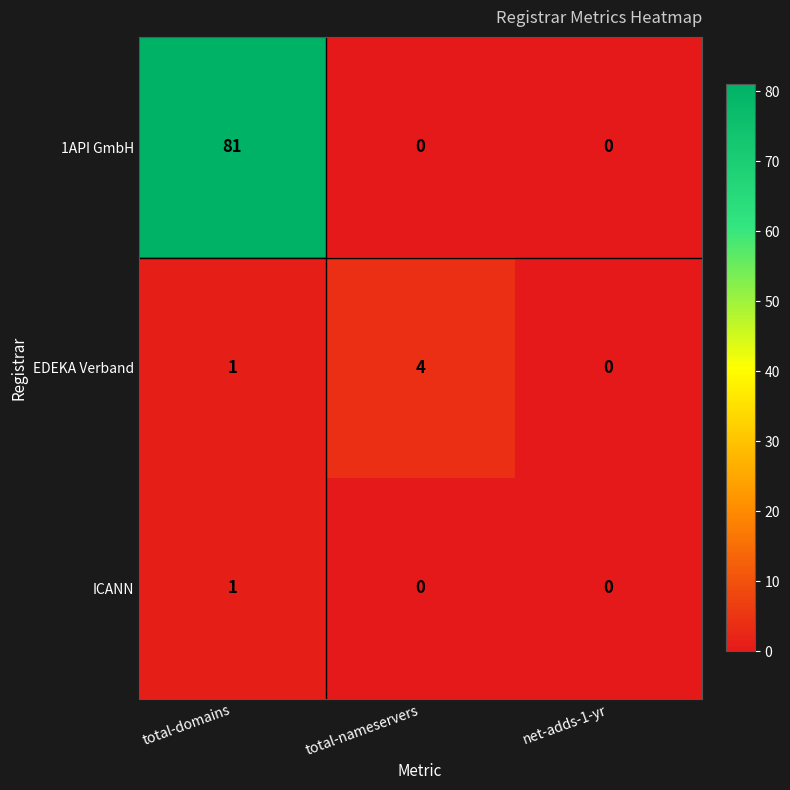

At which category does the chart reach its peak across all series?

total-domains